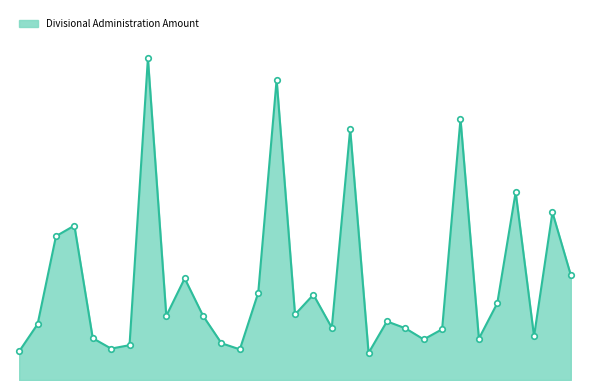

Reading left to right, what are all the values shown in this chart?

BEAUTIFUL PLAINS=619533	BORDER LAND=1205585	BRANDON=3105980	DSFM=3334580	EVERGREEN=903312	FLIN FLON=678136	FORT LA BOSSE=751860	FRONTIER=6948040	GARDEN VALLEY=1383969	HANOVER=2194498	INTERLAKE=1385395	KELSEY=793998	LAKESHORE=661665	LORD SELKIRK=1885851	LOUIS RIEL=6486435	MOUNTAIN VIEW=1414854	MYSTERY LAKE=1843059	PARK WEST=1129172	PEMBINA TRAILS=5417139	PINE CREEK=584062	PORTAGE LA PRAIRIE=1265909	PRAIRIE ROSE=1117874	PRAIRIE SPIRIT=876749	RED RIVER VALLEY=1096205	RIVER EAST TRANSCONA=5635578	ROLLING RIVER=893664	SEINE RIVER=1658620	SEVEN OAKS=4056506	SOUTHWEST HORIZON=943811	ST. JAMES-ASSINIBOIA=3621419	SUNRISE=2264563